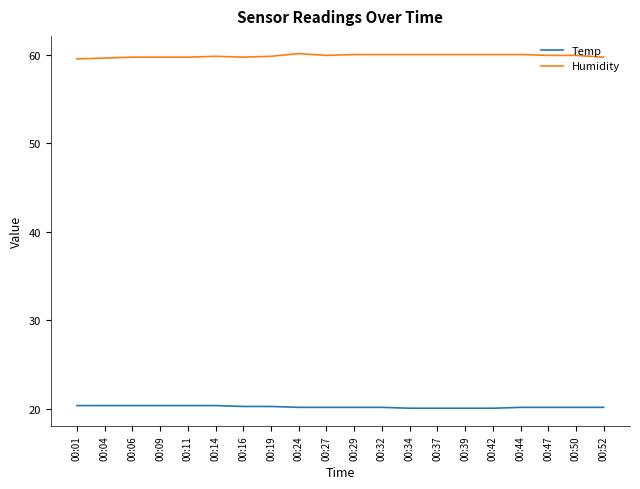

Rank the series by their average value, from highest to lowest.

Humidity, Temp